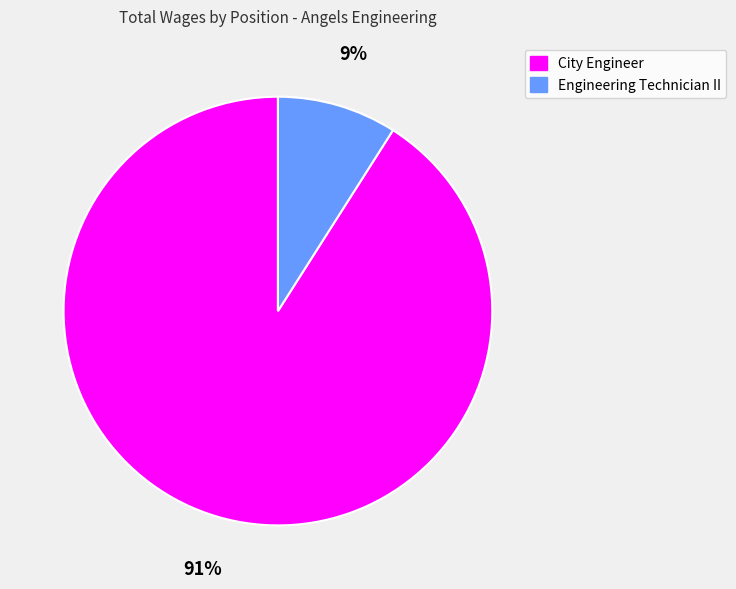

What is the majority slice?

City Engineer